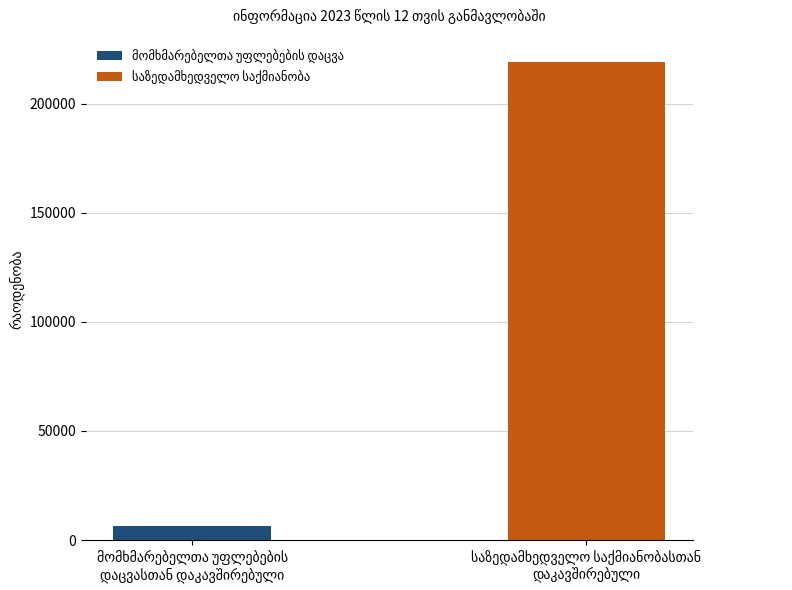

What is the minimum value shown in the chart?

6250